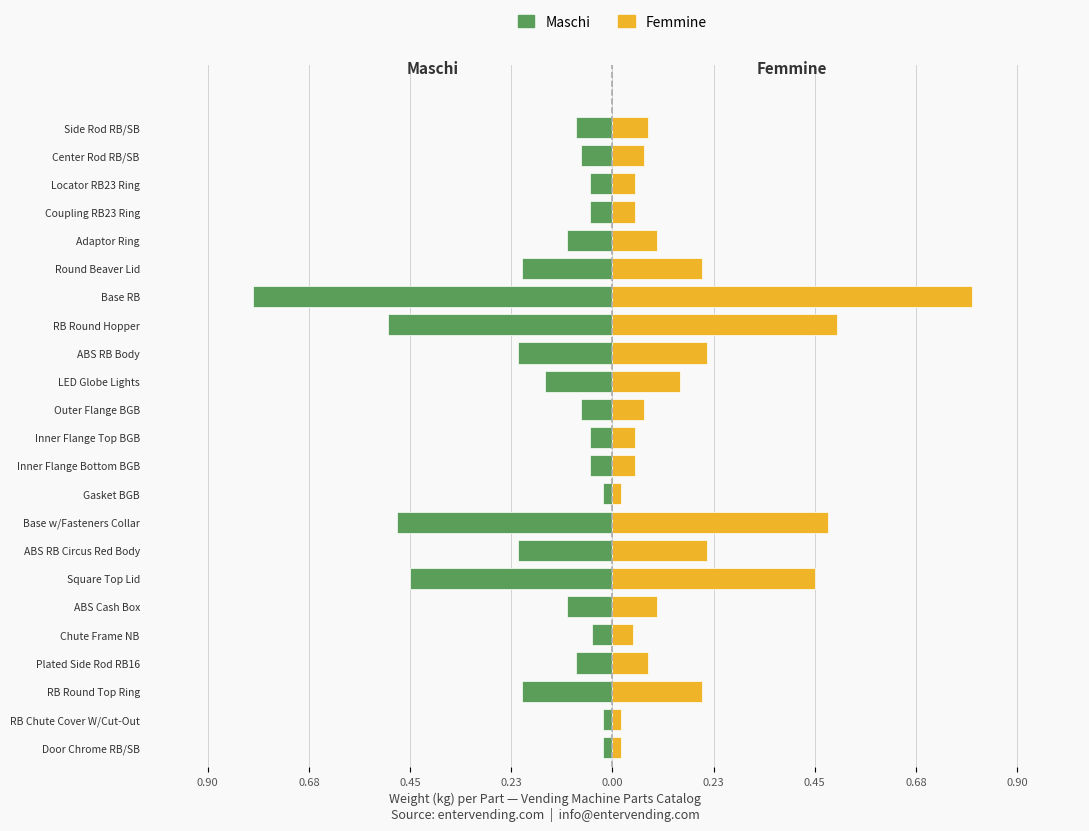

What is the average value of the Femmine series?

0.2